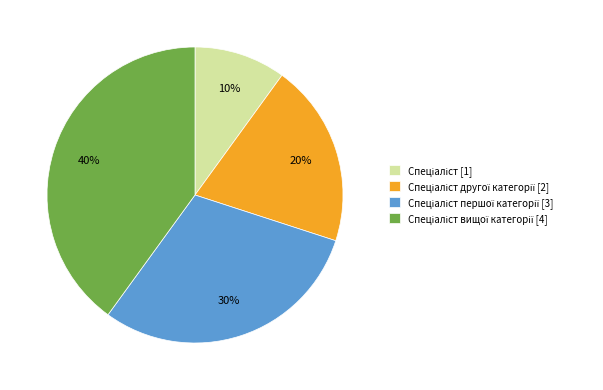

To the nearest percent, what is the difference between the largest and smallest slice percentages?

30%